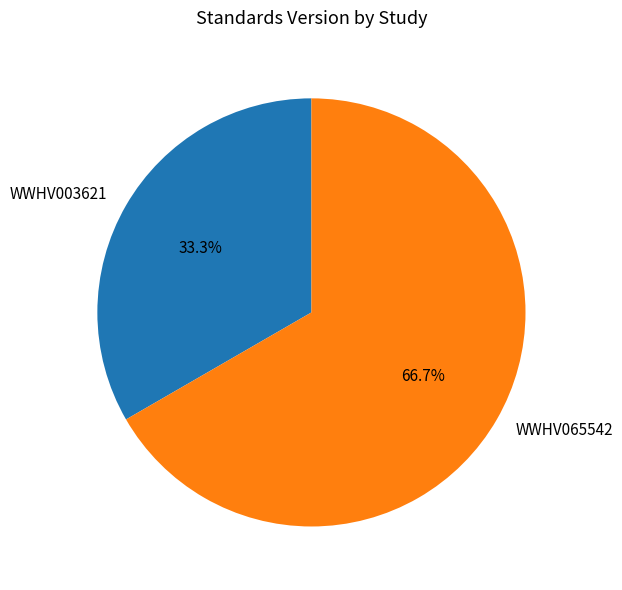

To the nearest percent, what is the difference between the WWHV065542 and WWHV003621 slice percentages?

33%